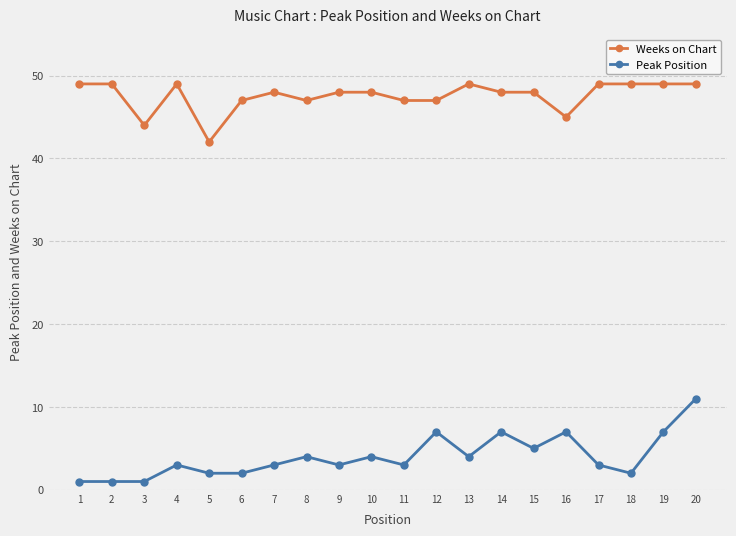

What is the sum of all Peak Position values?

80